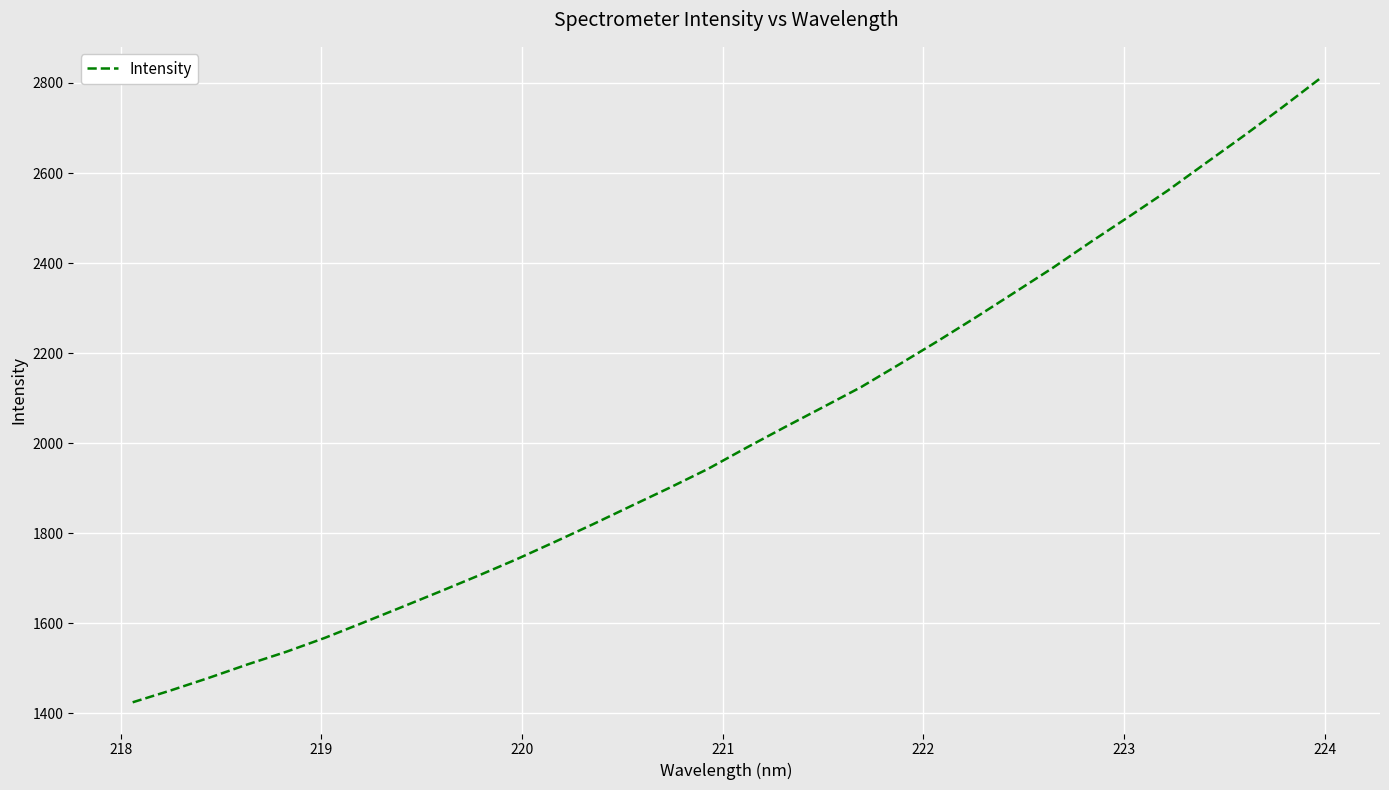

What is the difference between the maximum and minimum values?

1386.7